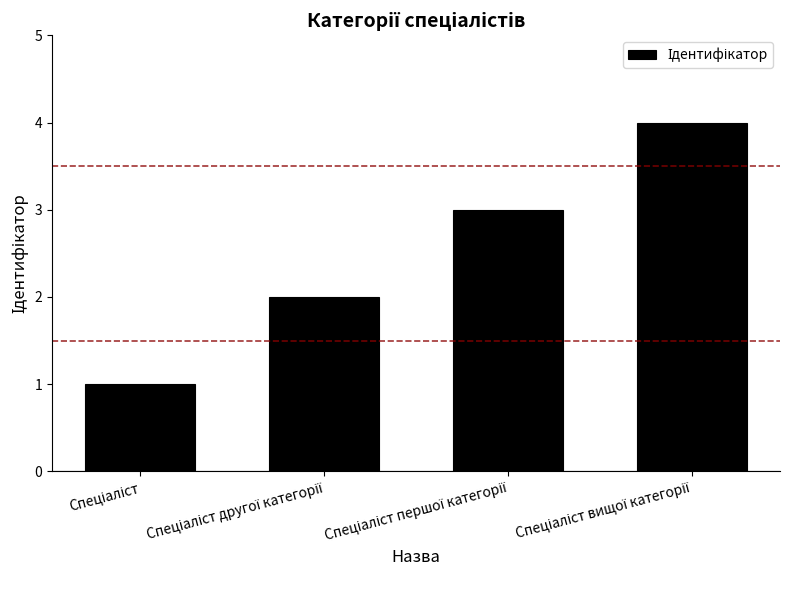

What is the greatest value displayed?

4